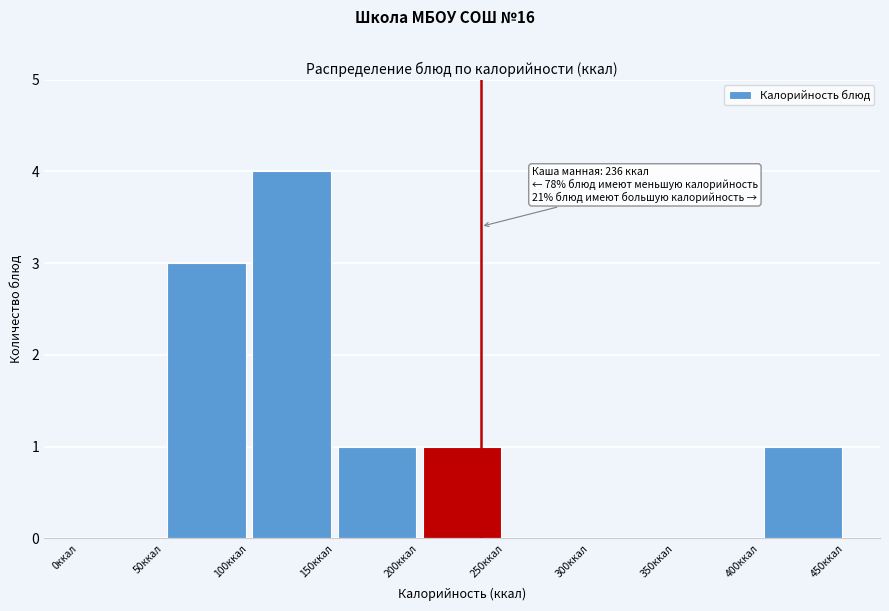

Over which range of the x-axis is the bar tallest?

100 to 150